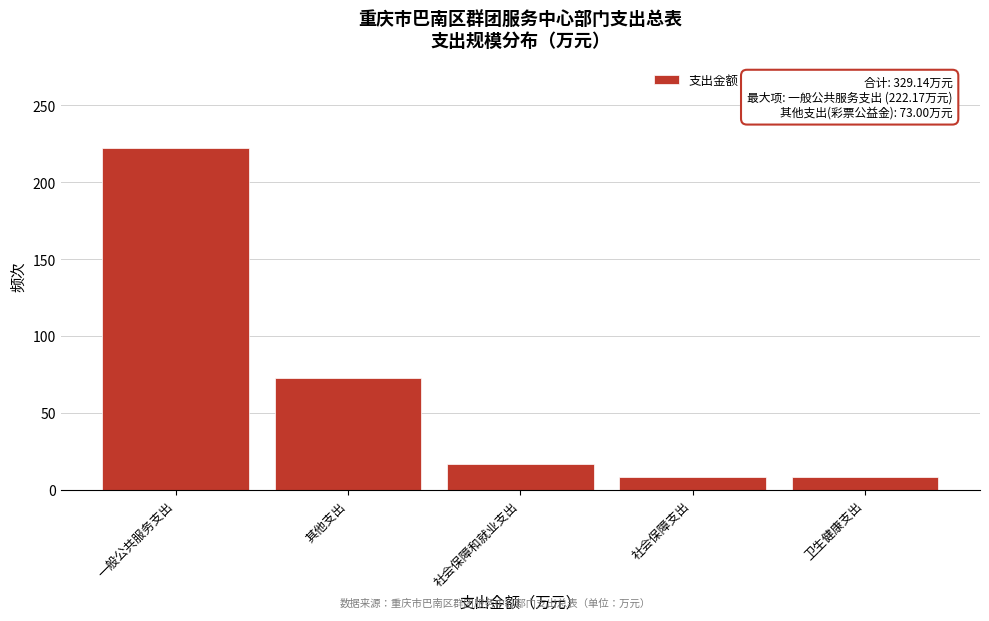

Reading left to right, what are all the values shown in this chart?

一般公共服务支出=222.2	其他支出=73.0	社会保障和就业支出=17.0	社会保障支出=8.5	卫生健康支出=8.5